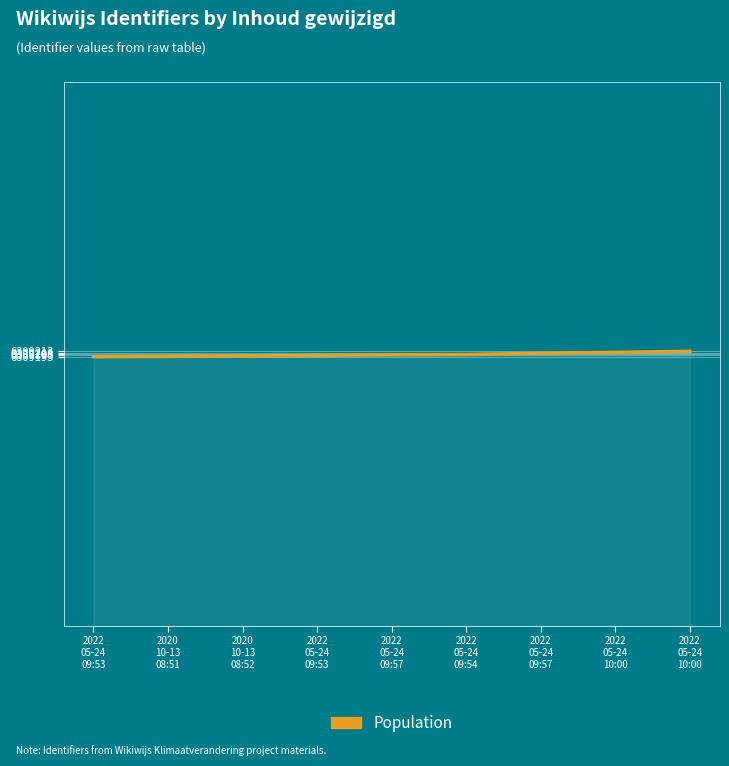

How many values are between 6 and 7?

9